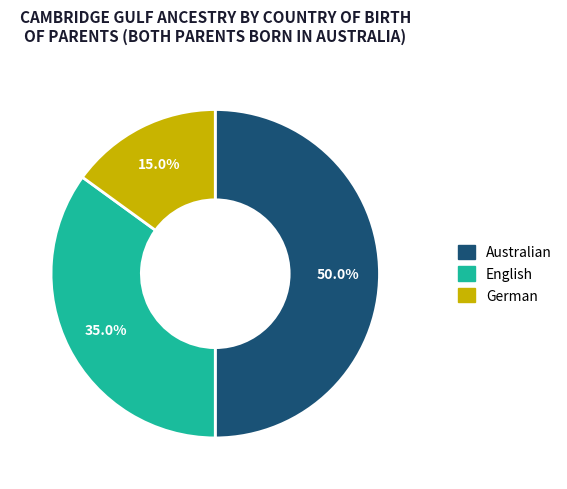

Is English the majority of the pie?

No